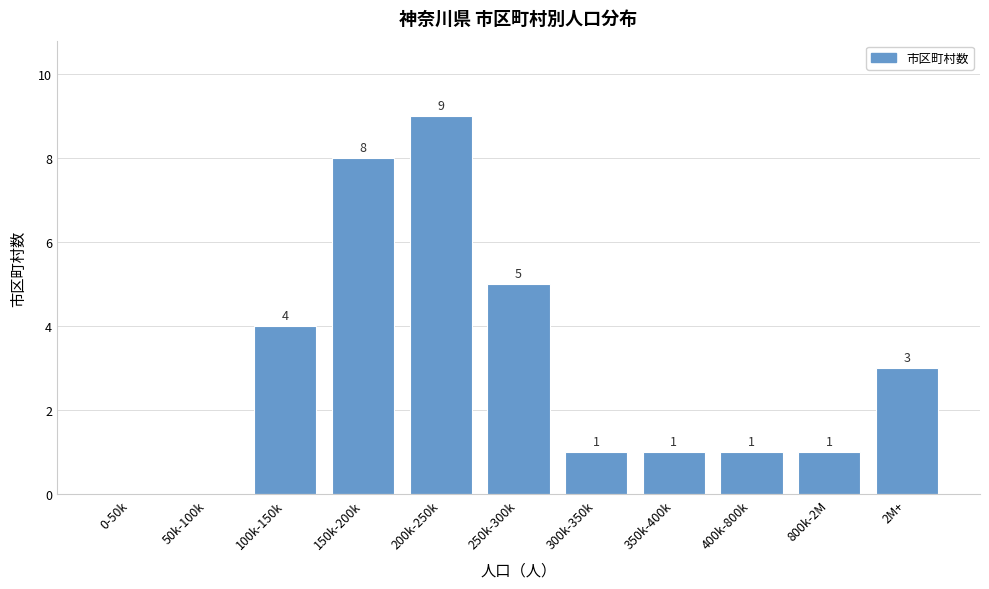

Reading left to right, what are all the values shown in this chart?

0-50k=0	50k-100k=0	100k-150k=4	150k-200k=8	200k-250k=9	250k-300k=5	300k-350k=1	350k-400k=1	400k-800k=1	800k-2M=1	2M+=3